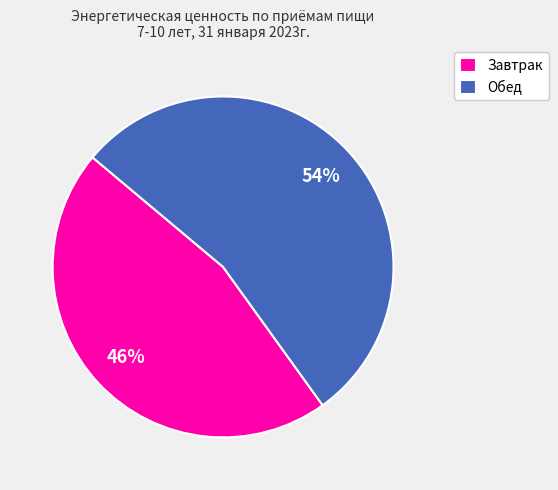

Is there any slice that represents more than half of the pie?

Yes